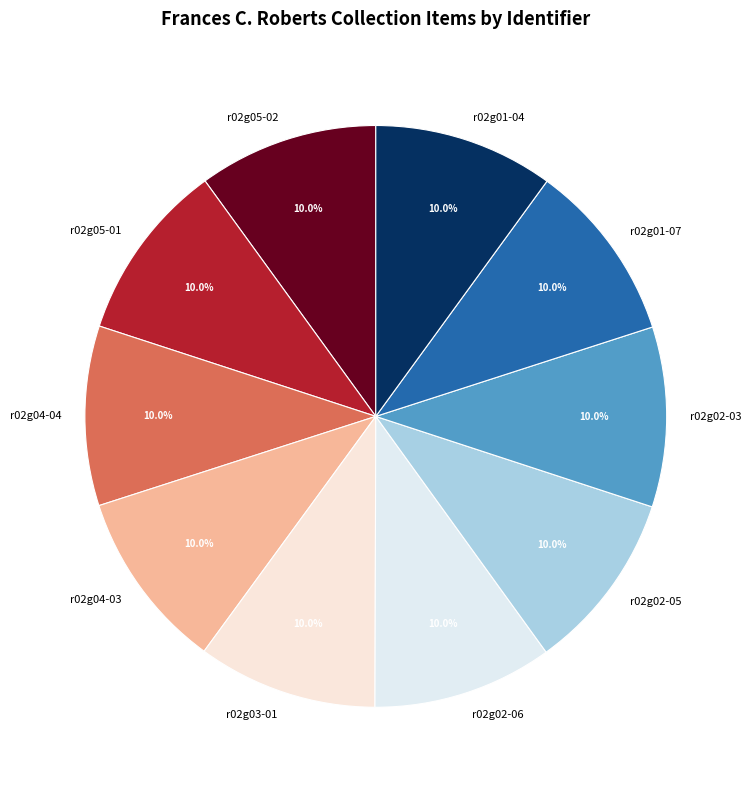

How many segments does this pie chart have?

10